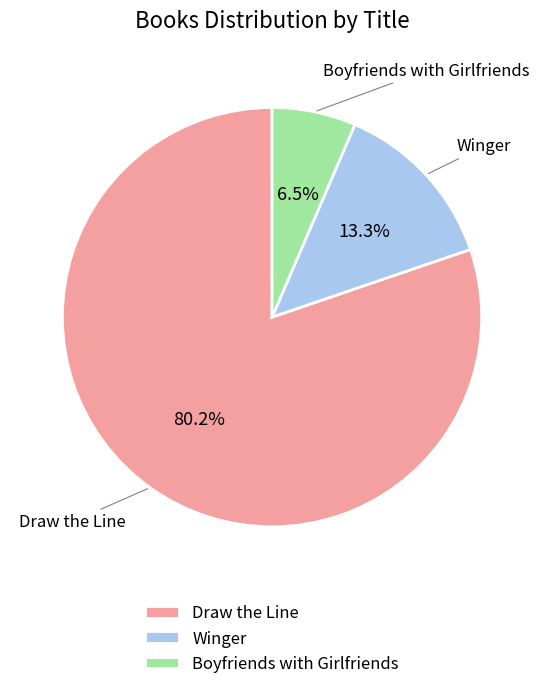

To the nearest percent, what portion does Winger represent?

13%